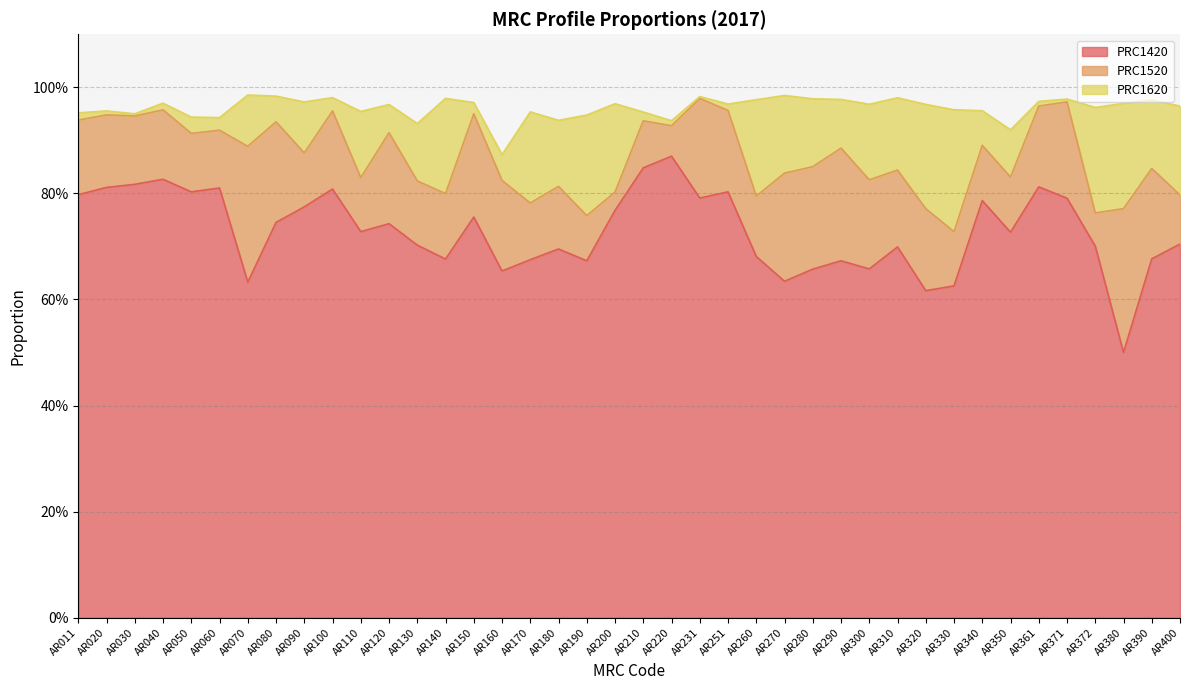

Is it true that PRC1520 equals 0.3 at AR070?

True